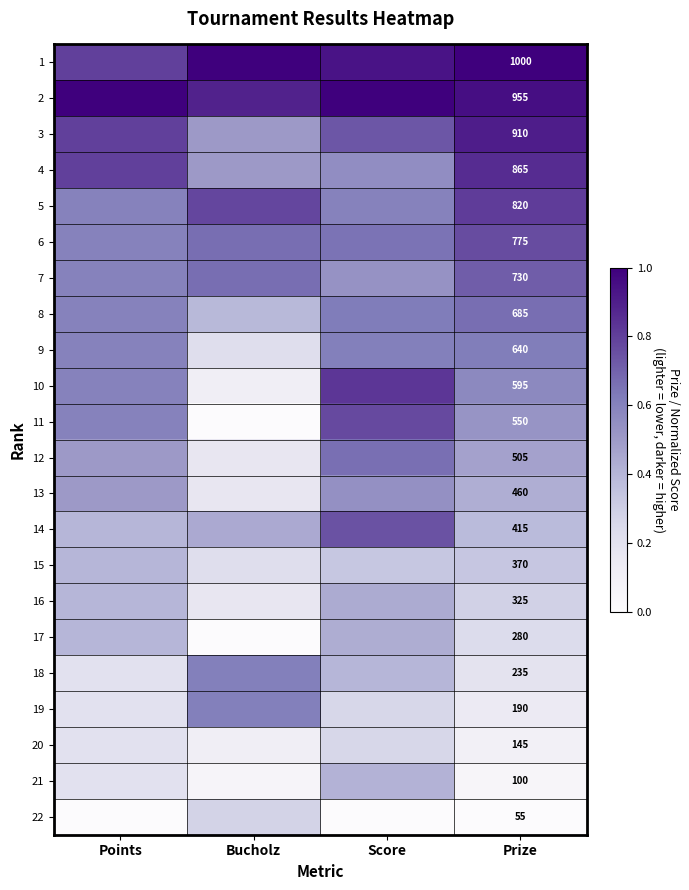

What is the total value across all series at Points?

11.0